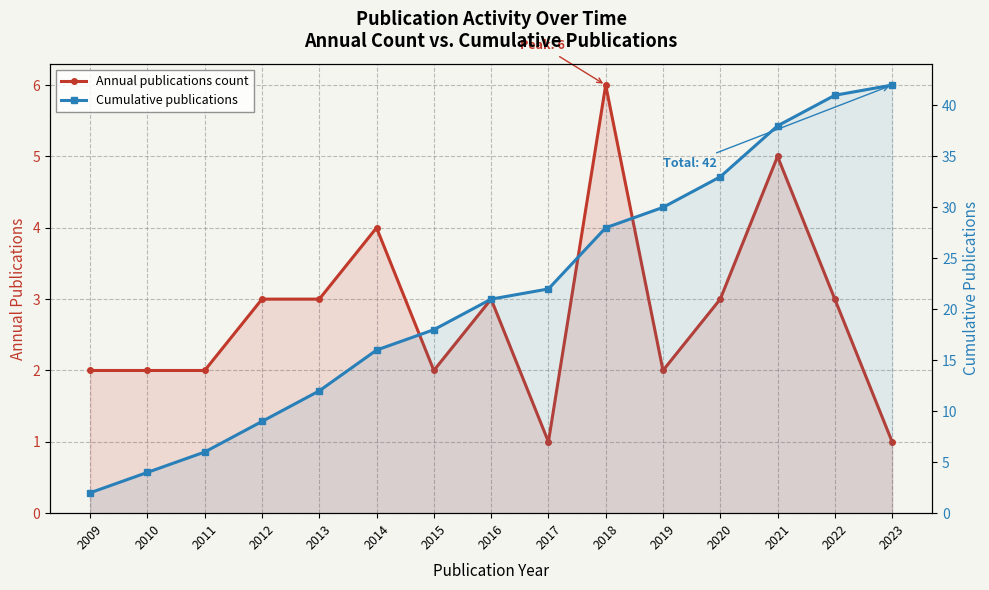

True or false: Annual publications count has more than 0 points higher than both neighbors.

True